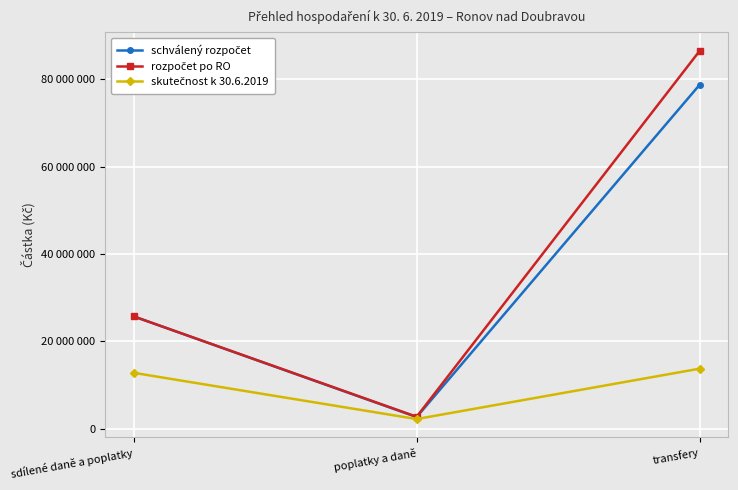

Which series changed the most between sdílené daně a poplatky and transfery?

rozpočet po RO